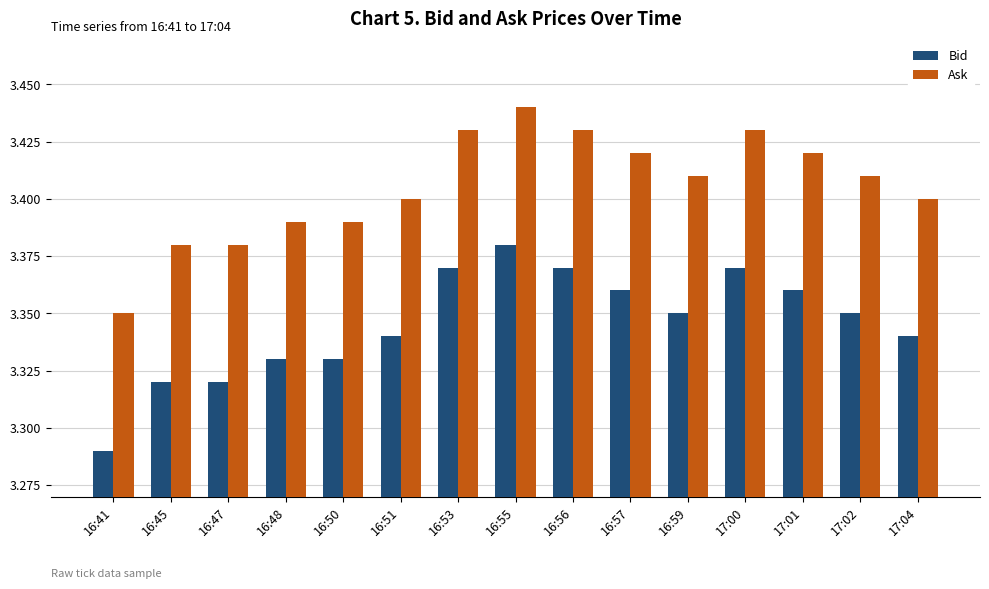

What is the label of the 11th bar from the right?

16:50